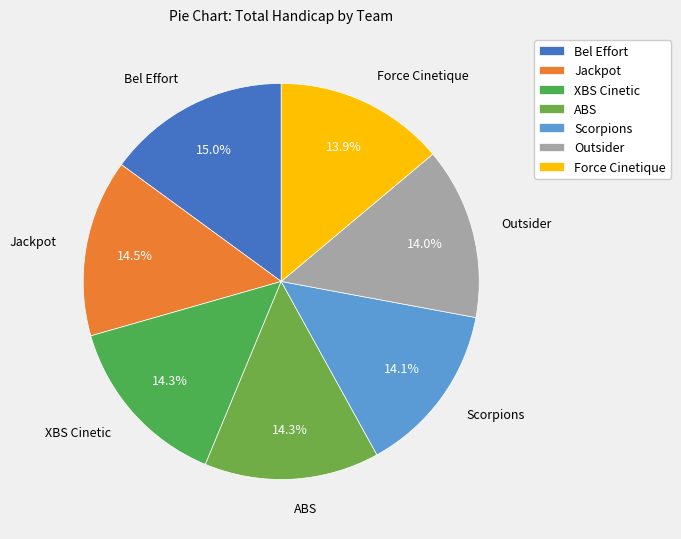

Is there a majority slice in this chart?

No